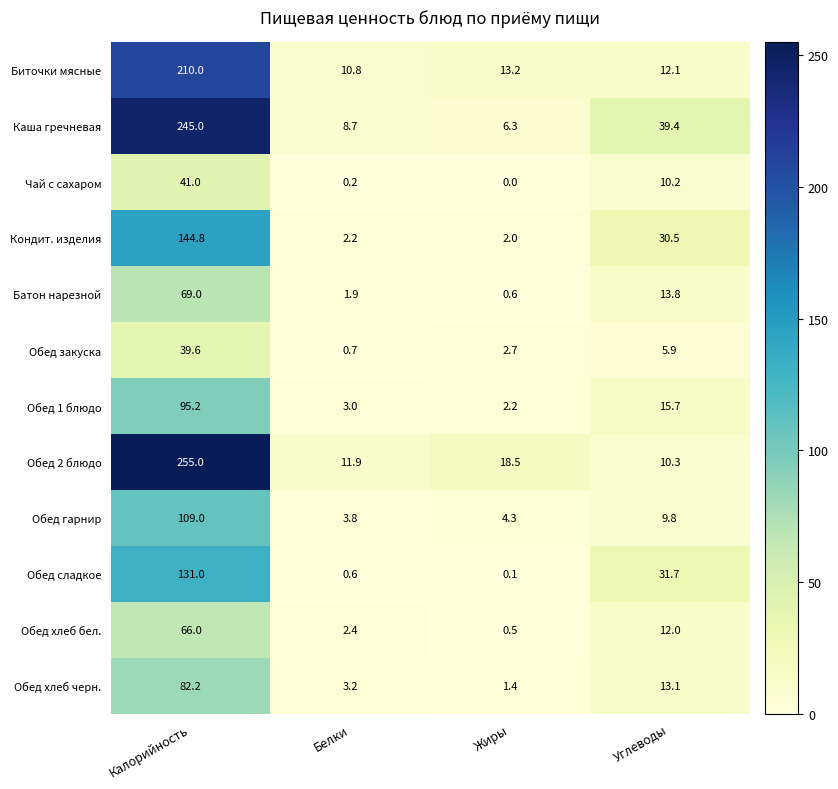

Which category has the lowest value in the Обед 2 блюдо series?

Углеводы